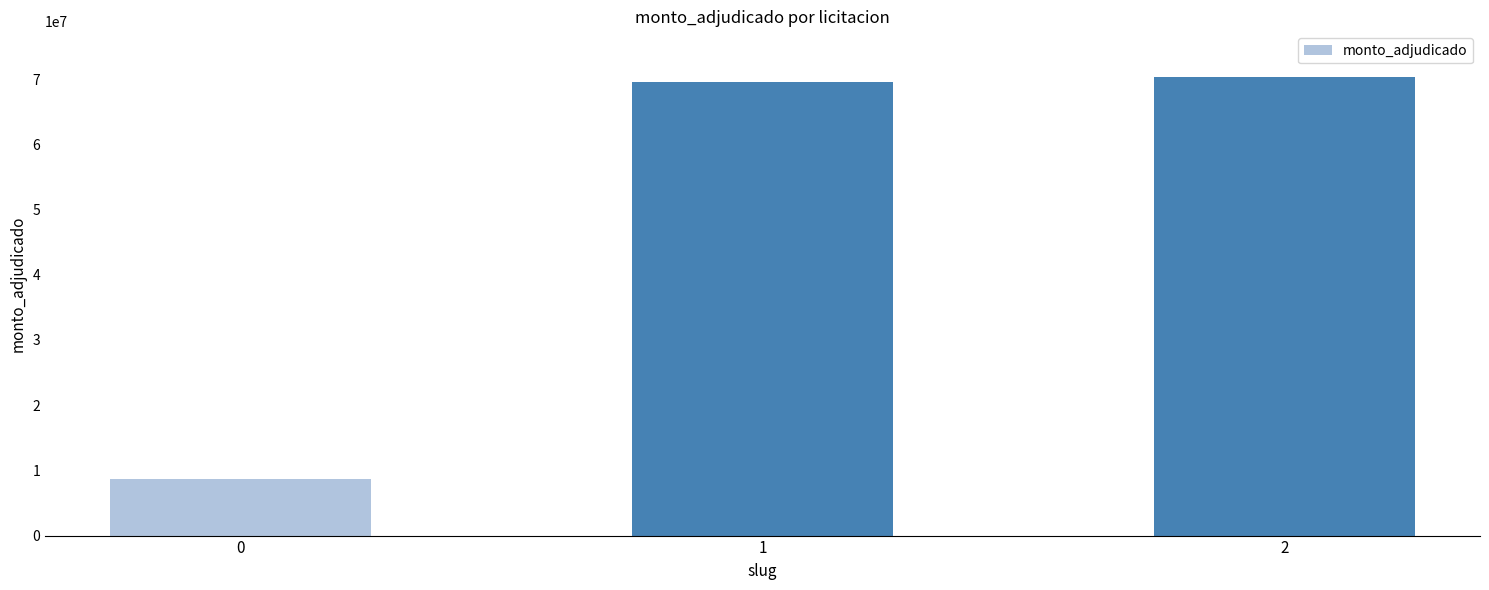

Rank the categories by value from highest to lowest.

2, 1, 0